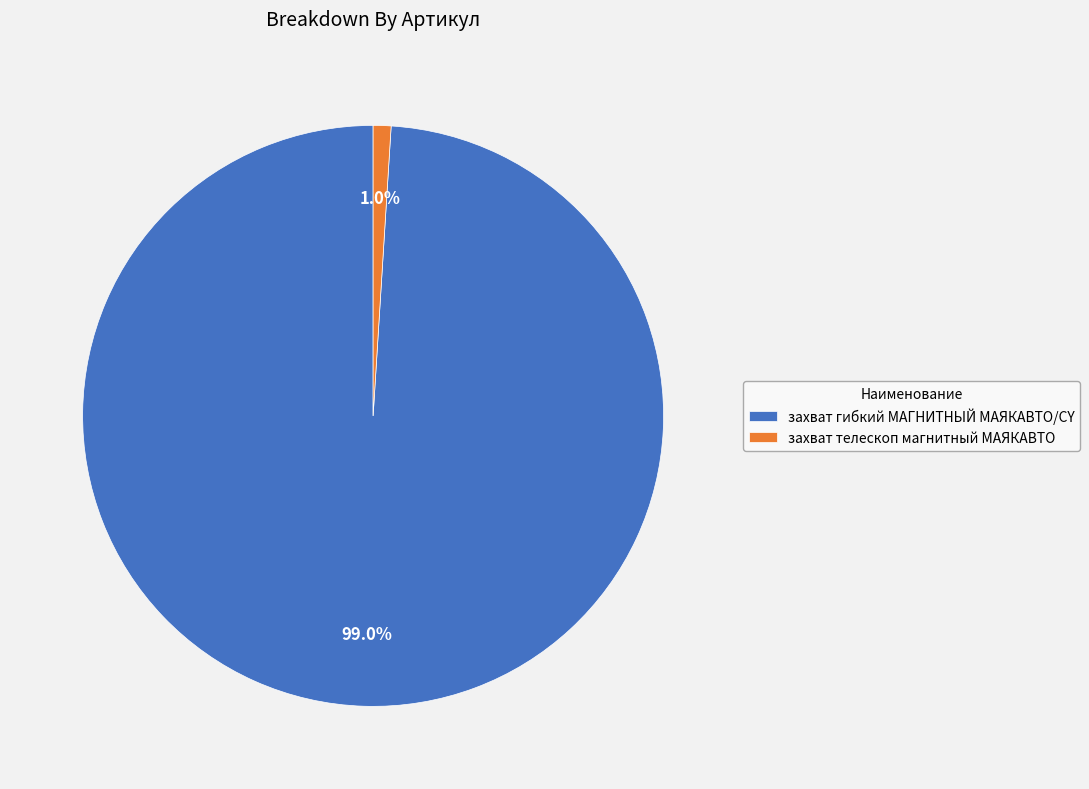

The захват телескоп магнитный МАЯКАВТО slice represents 1% of the pie. True or false?

True